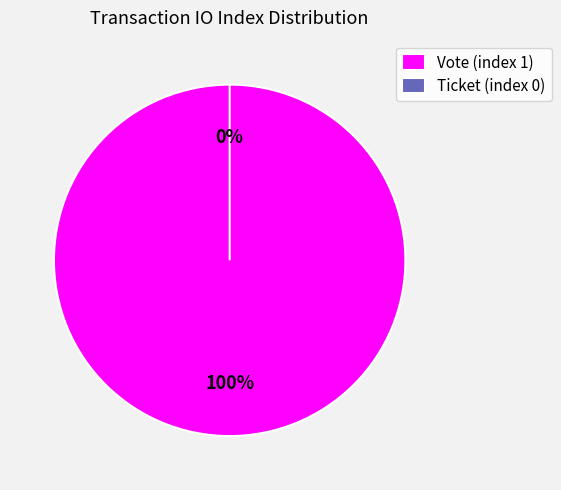

To the nearest percent, what is the combined percentage of Vote (index 1) and Ticket (index 0)?

100%